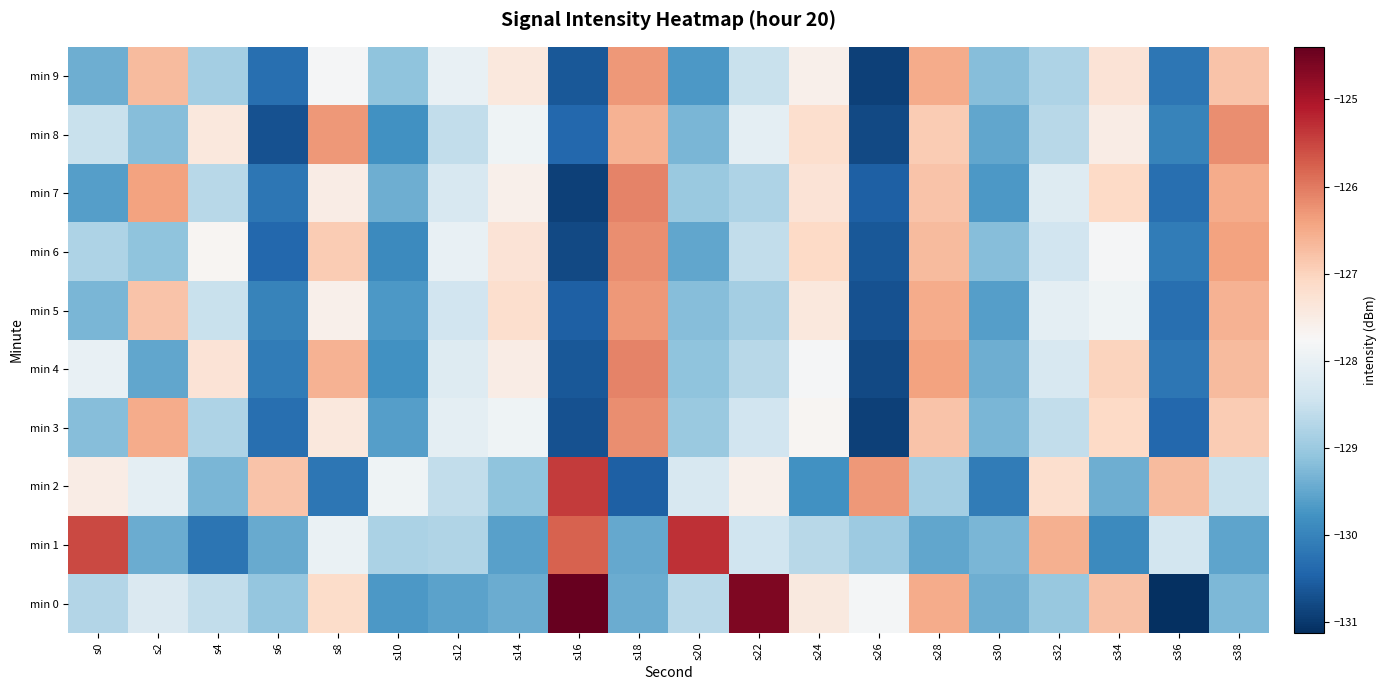

Which series has the largest range (max minus min)?

min 0